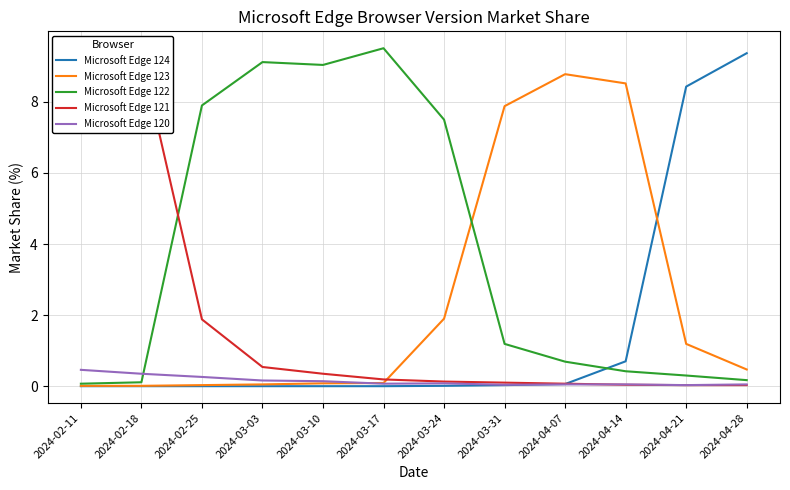

How many lines are shown in the chart?

5